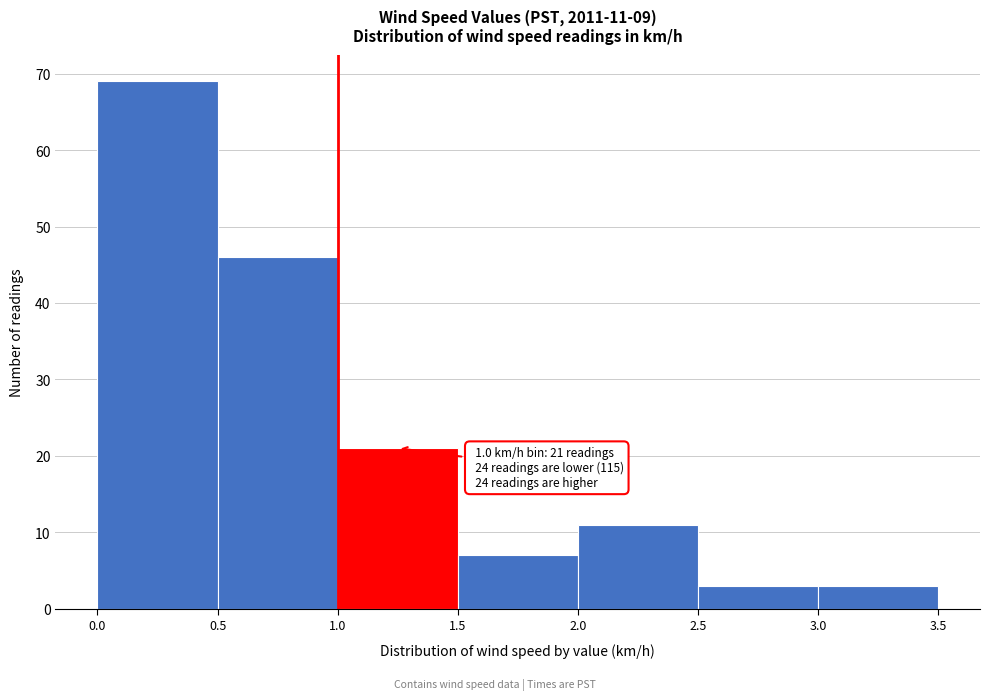

Over which range of the x-axis is the bar tallest?

0.0 to 0.5